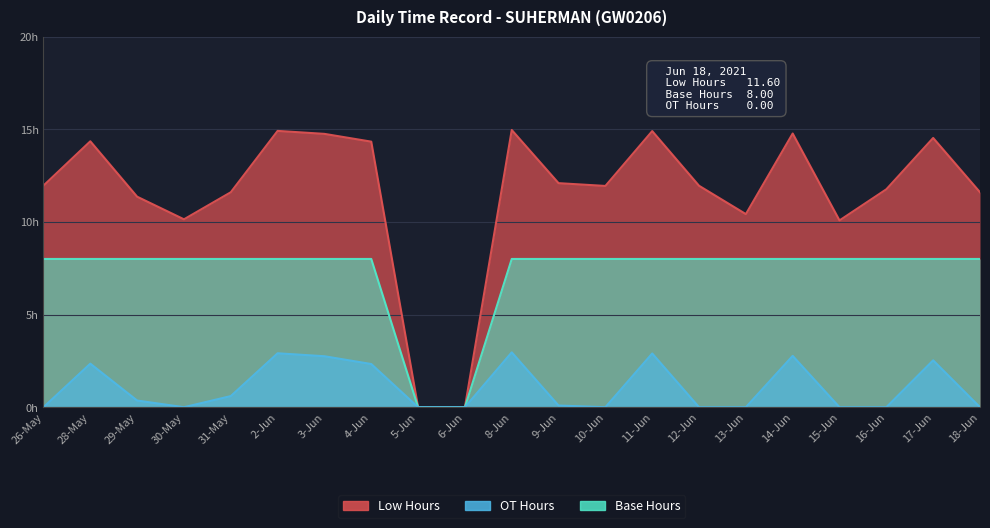

Reading right to left, extract all data points from this chart.

Low Hours: 11.6	14.5	11.8	10.1	14.8	10.4	11.9	14.9	11.9	12.1	15.0	0.0	0.0	14.3	14.8	14.9	11.6	10.1	11.4	14.3	12.0
OT Hours: 0.0	2.5	0.0	0.0	2.8	0.0	0.0	2.9	0.0	0.1	3.0	0.0	0.0	2.3	2.8	2.9	0.6	0.0	0.4	2.4	0.0
Base Hours: 8.0	8.0	8.0	8.0	8.0	8.0	8.0	8.0	8.0	8.0	8.0	0.0	0.0	8.0	8.0	8.0	8.0	8.0	8.0	8.0	8.0